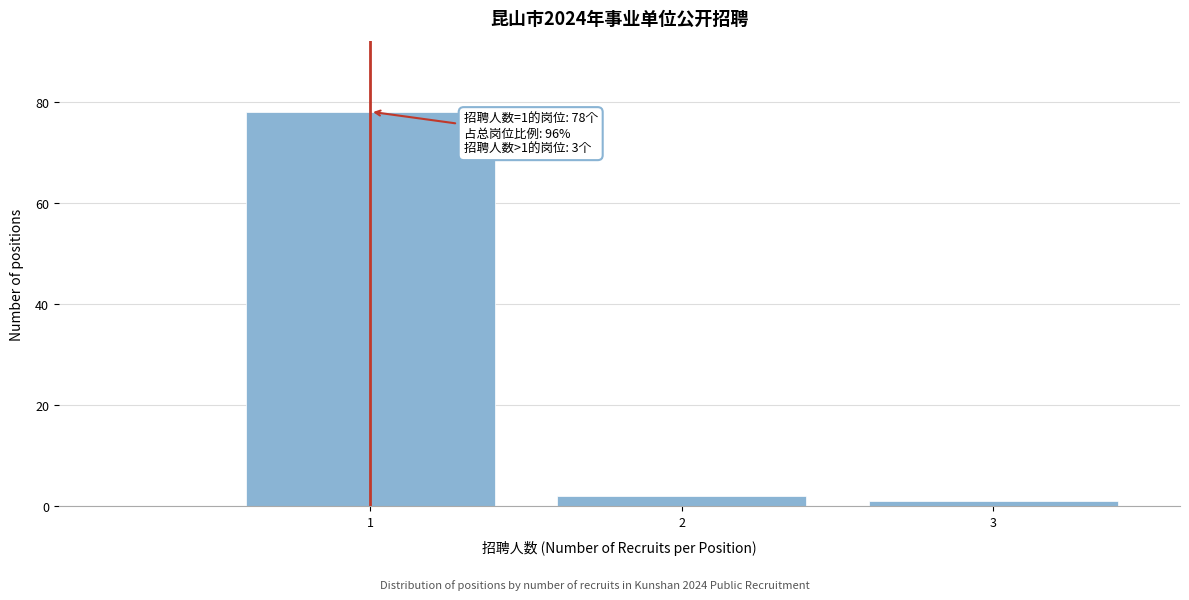

Reading left to right, what are all the values shown in this chart?

78	2	1